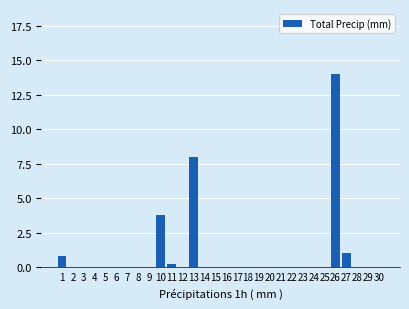

At which label is the value closest to 7?

13